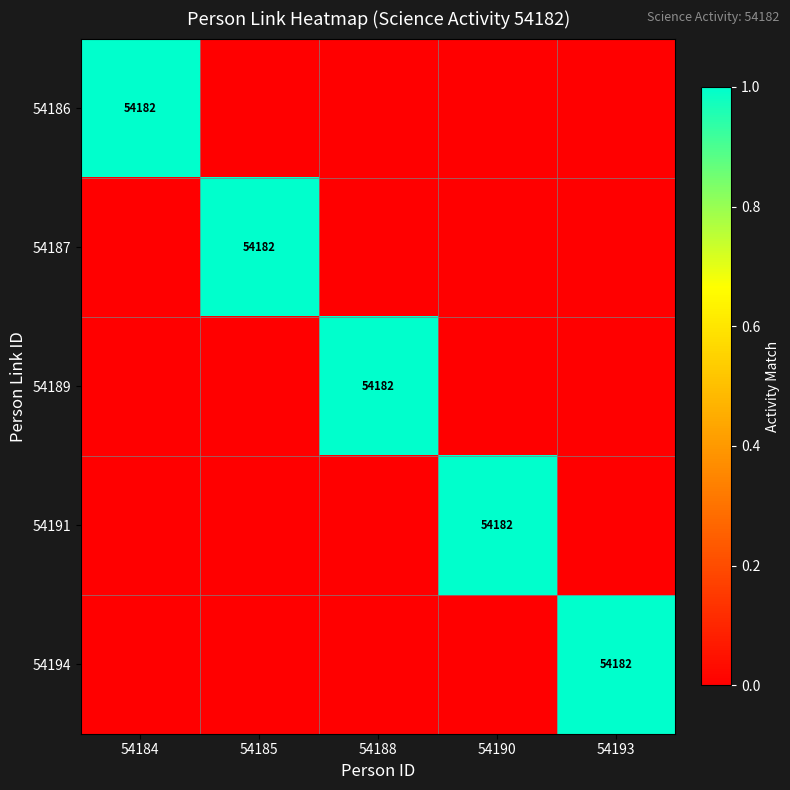

The 54194 series shows 54182 at 54193. True or false?

True